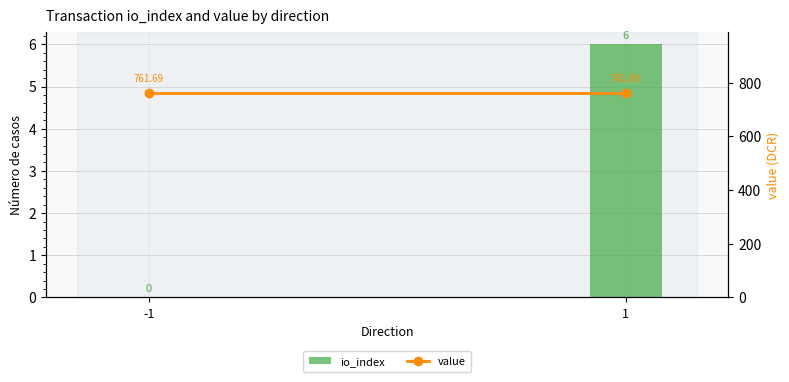

Is the value of io_index at 1 greater than the value of value at 1?

No